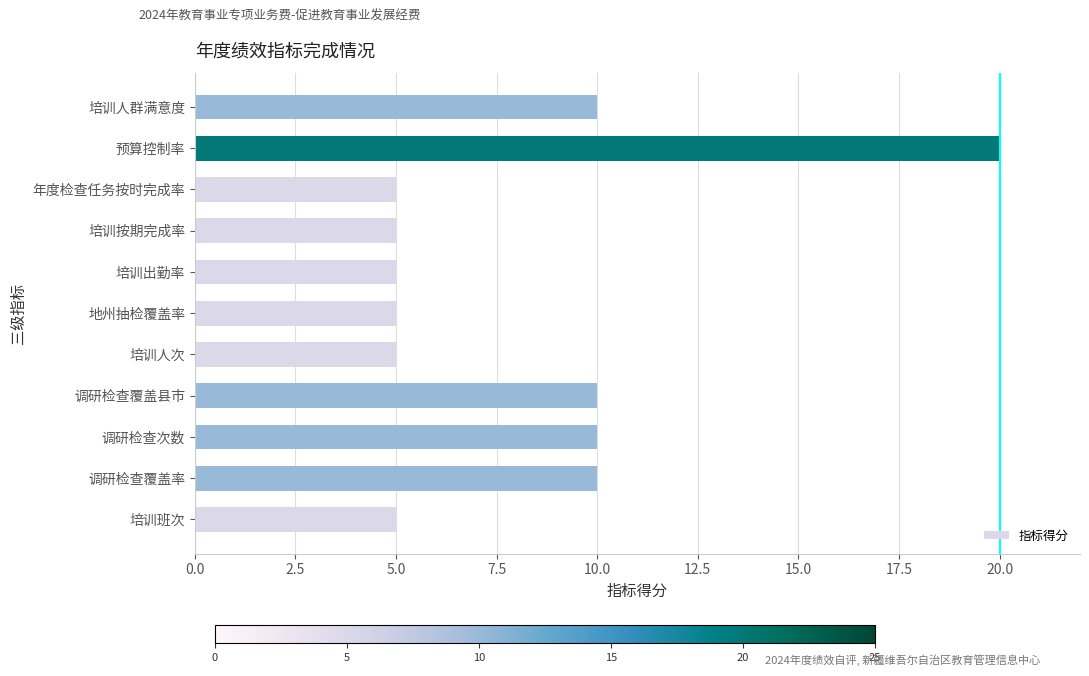

What is the ratio of the value at 调研检查覆盖率 to the value at 培训班次?

2.0